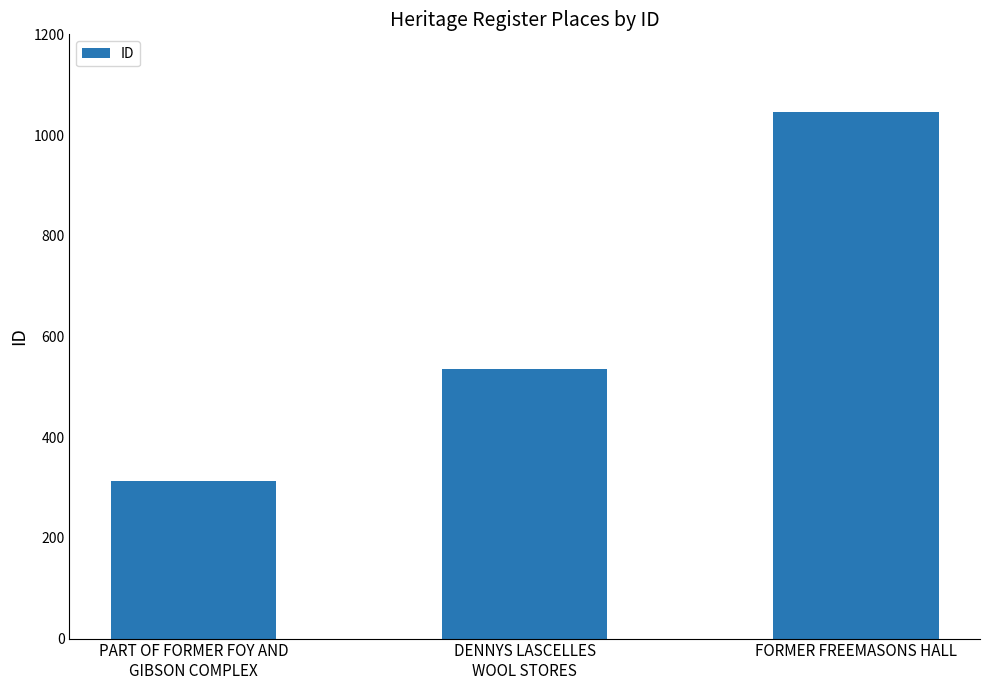

What is the difference between the maximum and minimum values?

733